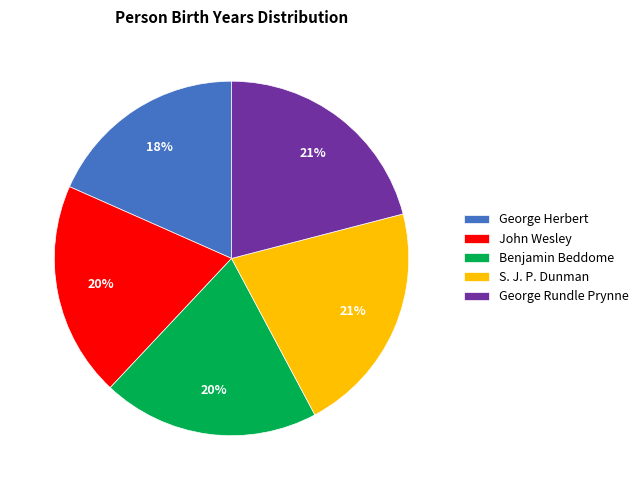

To the nearest percent, what percentage of the pie is George Herbert?

18%